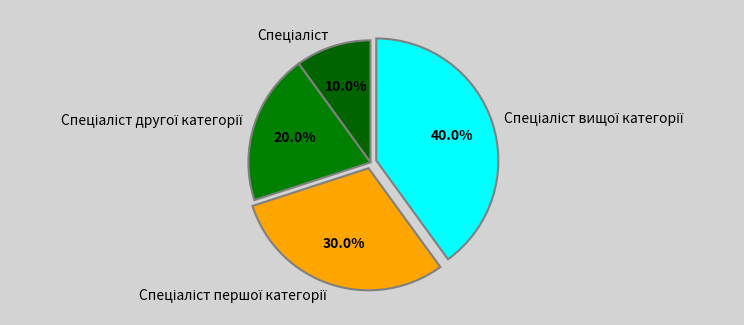

Is there any slice that represents more than half of the pie?

No